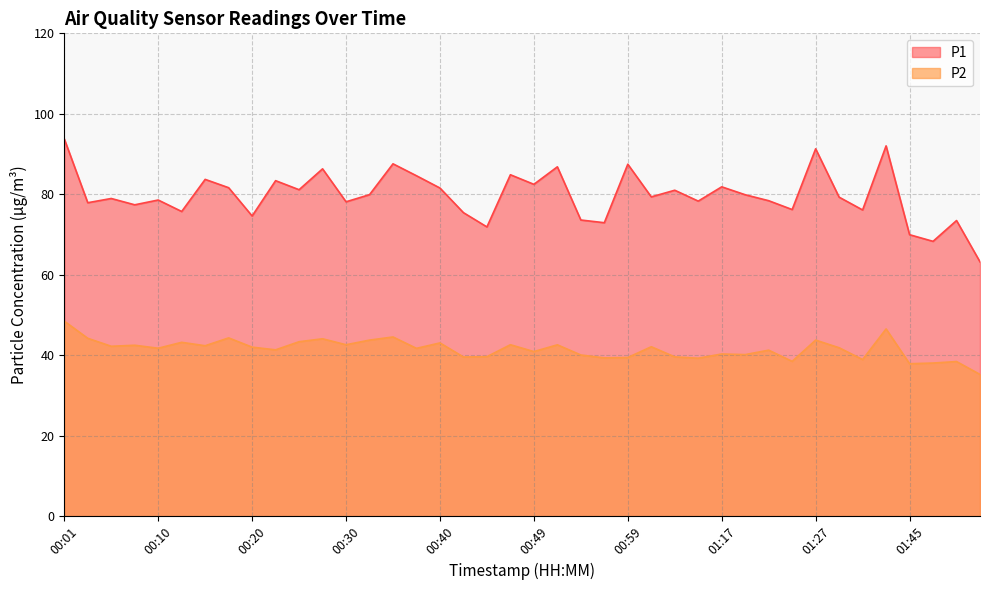

Which category has the highest value in the P2 series?

00:01